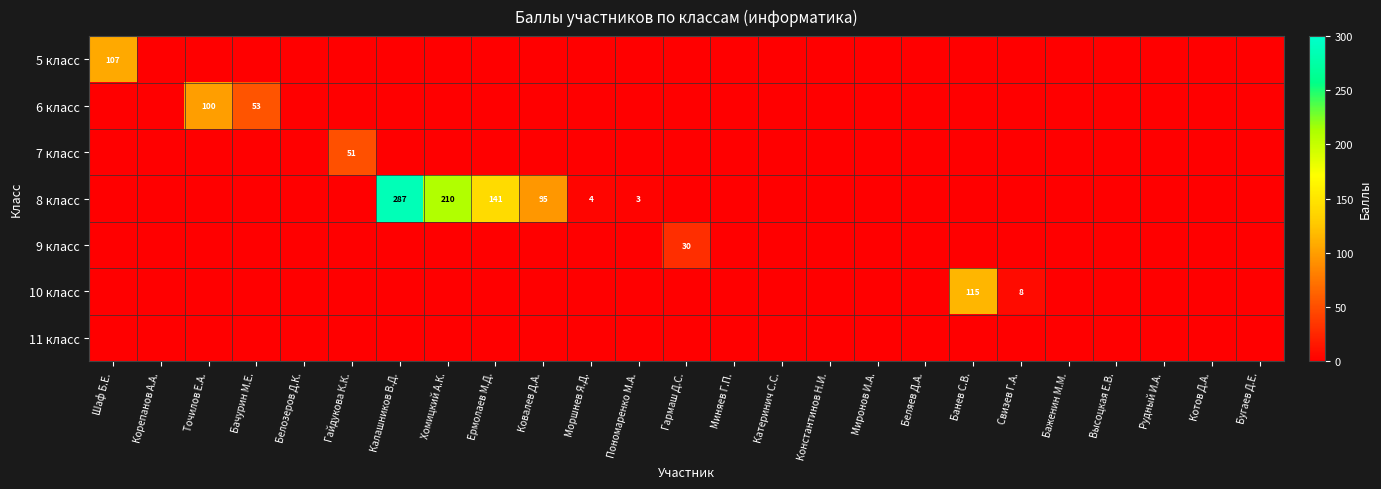

List the labels in order of 5 класс value, largest first.

Шаф Б.Е., Корепанов А.А., Точилов Е.А., Бачурин М.Е., Белозеров Д.К., Гайдукова К.К., Калашников В.Д., Хомицкий А.К., Ермолаев М.Д., Ковалев Д.А., Моршнев Я.Д., Пономаренко М.А., Гармаш Д.С., Миняев Г.П., Катеринич С.С., Константинов Н.И., Миронов И.А., Беляев Д.А., Банев С.В., Свизев Г.А., Баженин М.М., Высоцкая Е.В., Рудный И.А., Котов Д.А., Бугаев Д.Е.